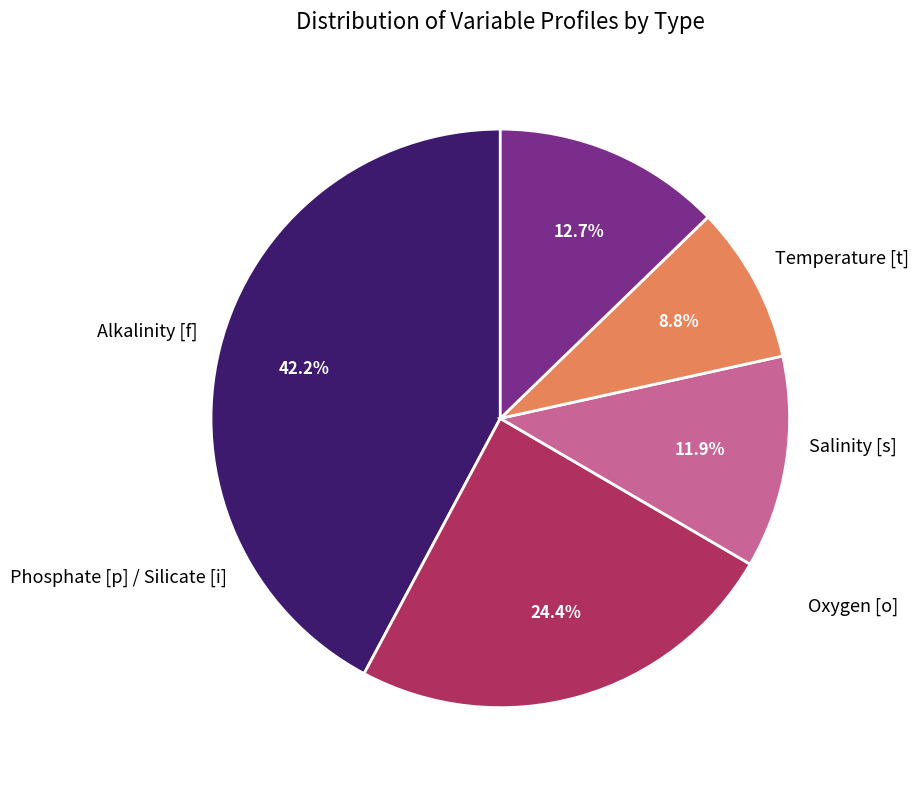

Is there any slice that represents more than half of the pie?

No